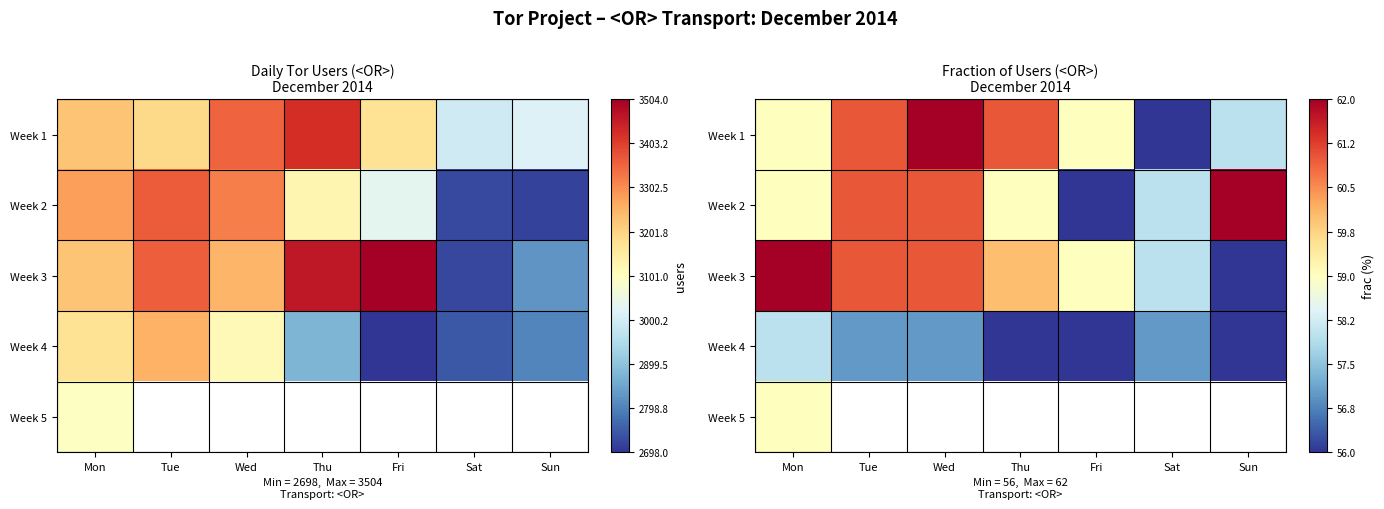

Which series has the largest total across all categories?

Week 3